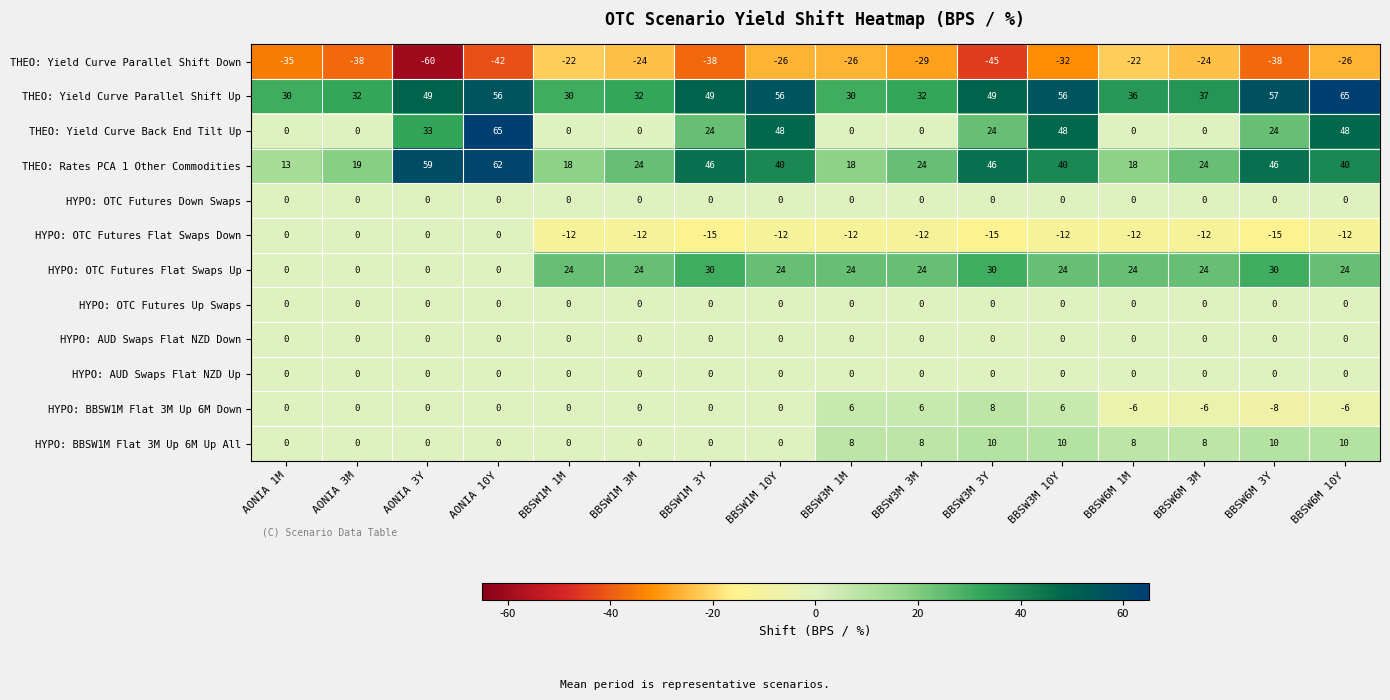

What is the spread (max minus min) of values at BBSW1M 1M?

52